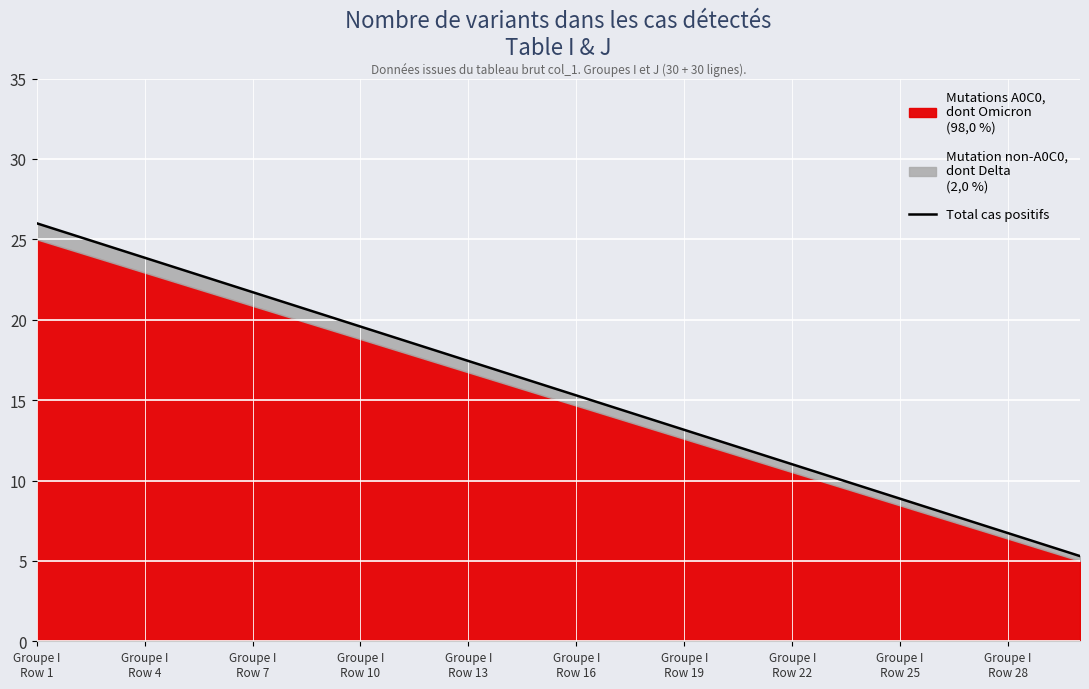

How many lines are shown in the chart?

1